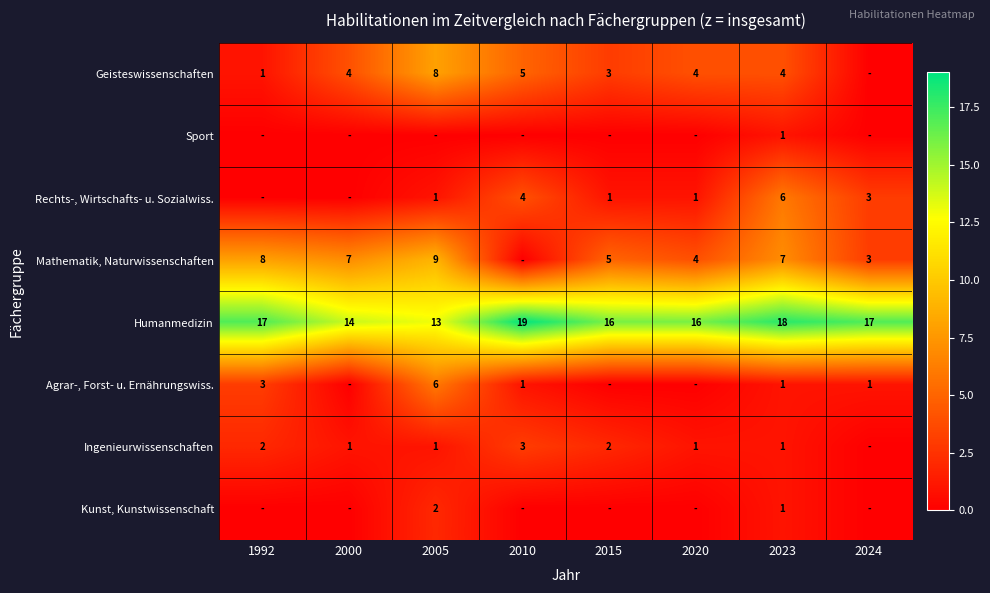

What is the difference between the second highest and second lowest values in the Humanmedizin series?

4